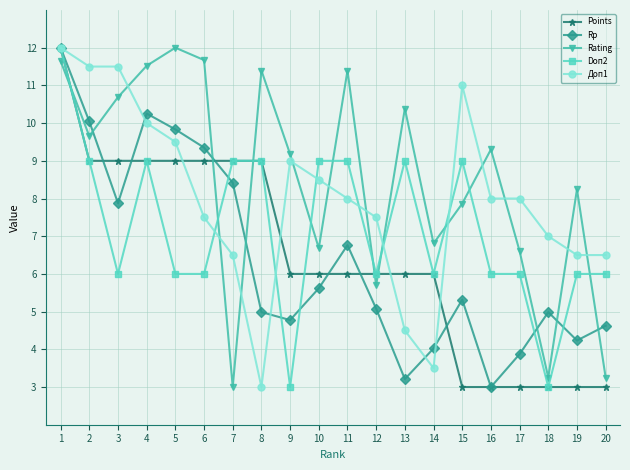

How many lines are shown in the chart?

5